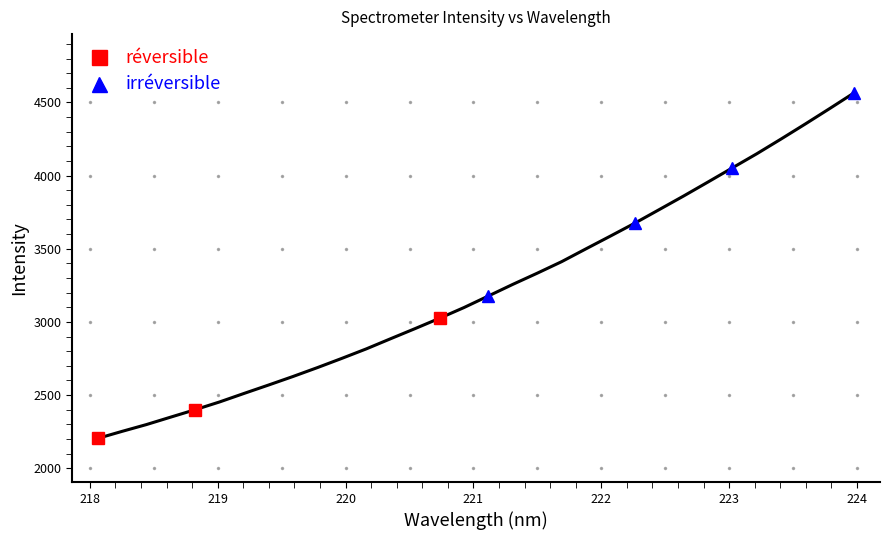

At which label does the data first exceed 3177?

221.1174